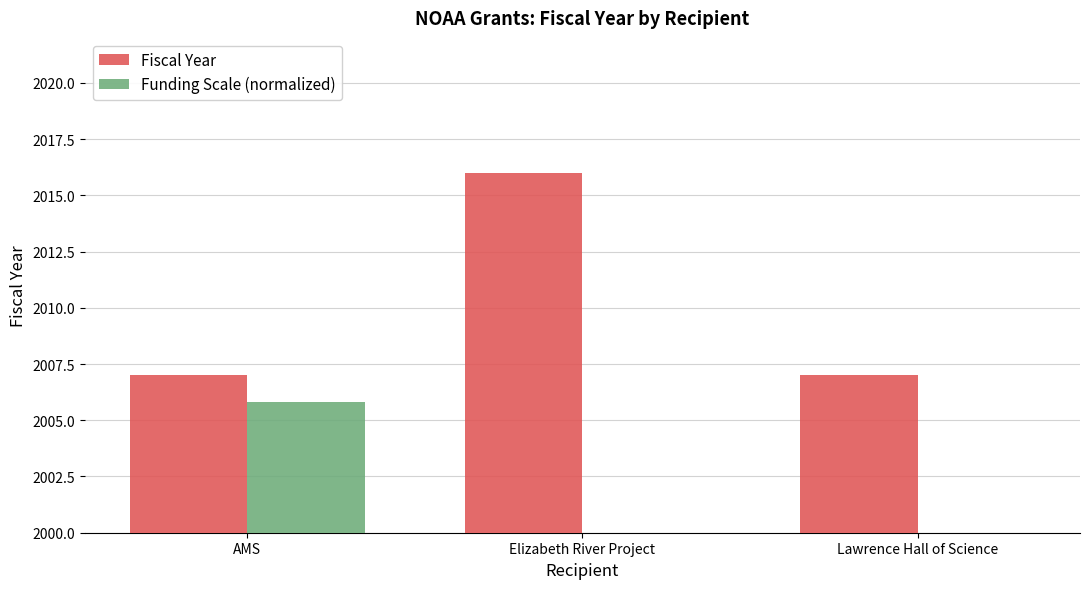

Which category has the lowest value in the Funding Scale (normalized) series?

Elizabeth River Project